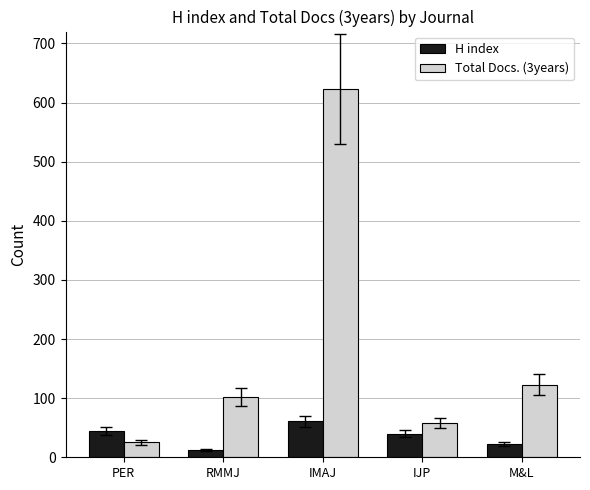

Count the number of categories in the chart.

5